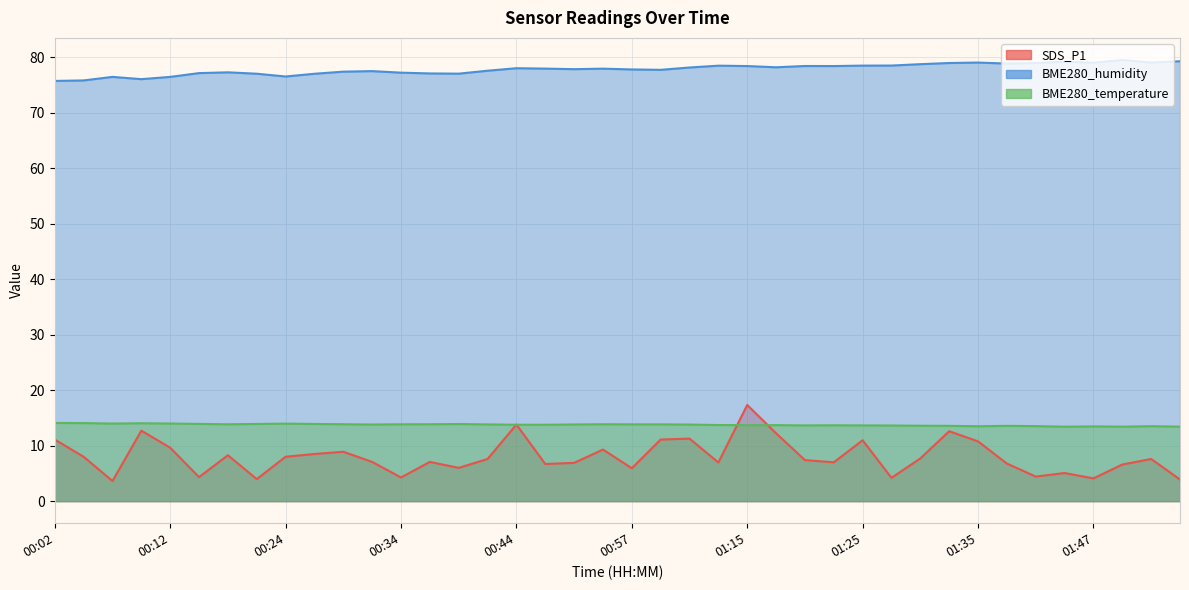

At which label does BME280_humidity reach its peak?

01:50